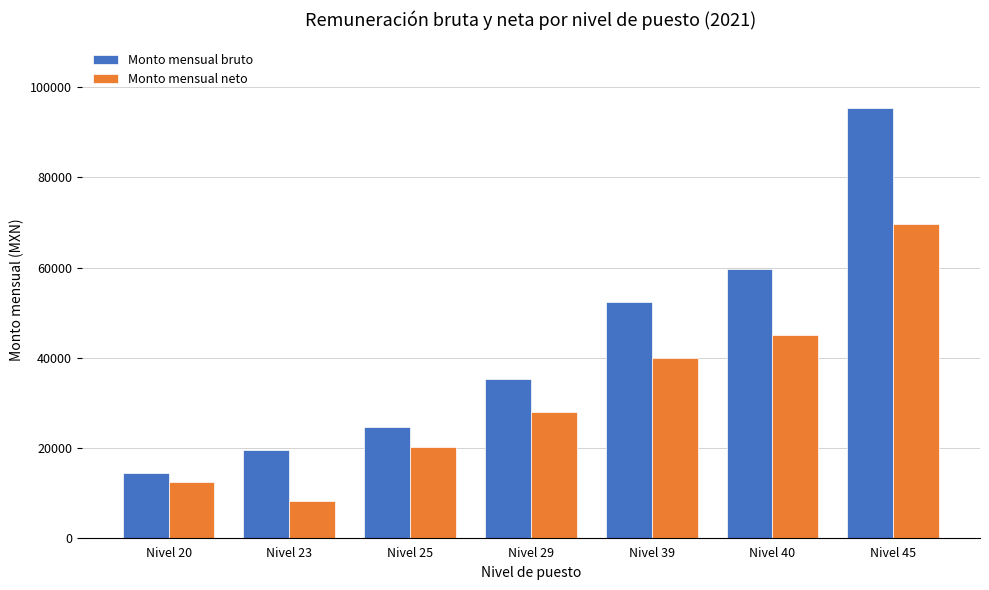

At which category is the sum across all series the highest?

Nivel 45